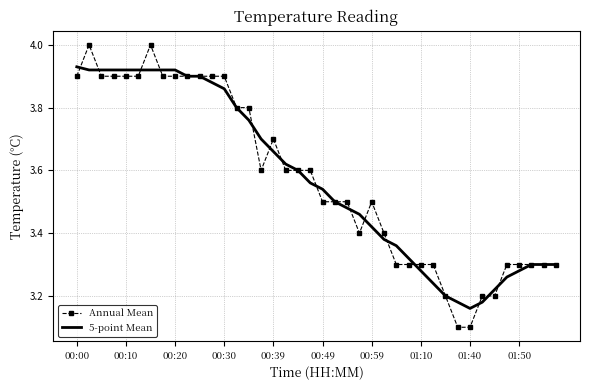

What is the maximum value shown in the chart?

4.0